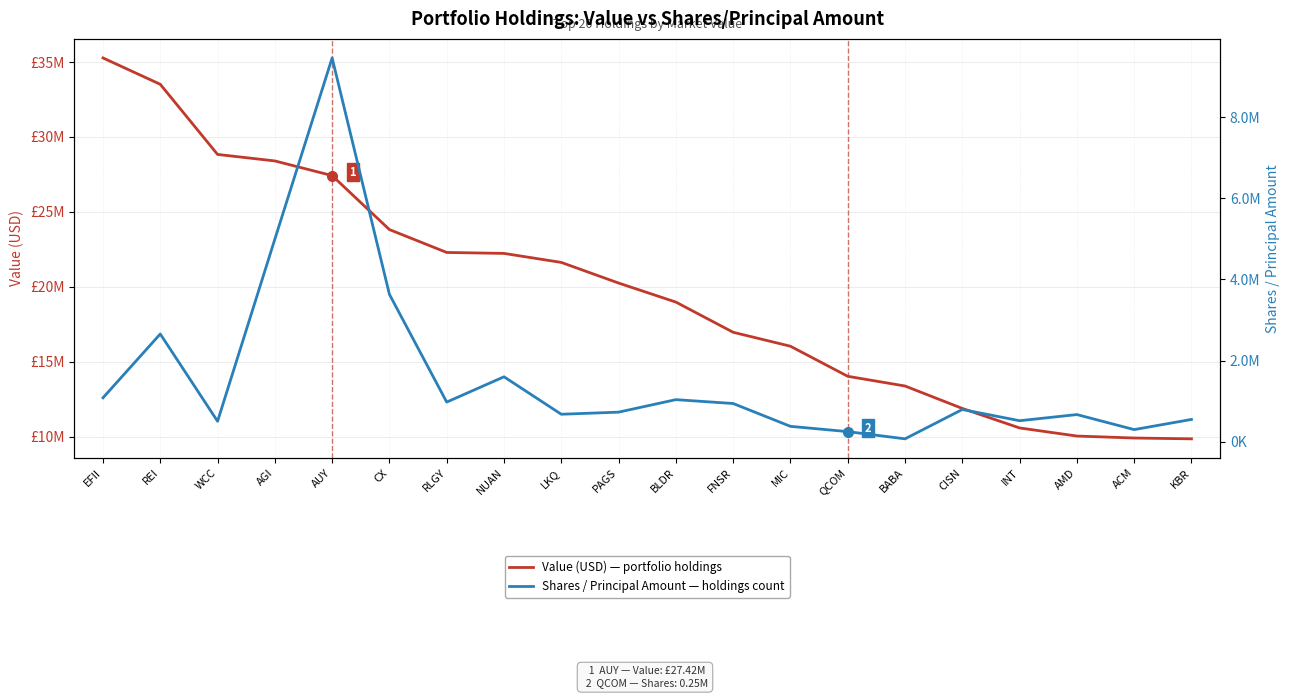

Which label corresponds to the largest value in the chart?

EFII